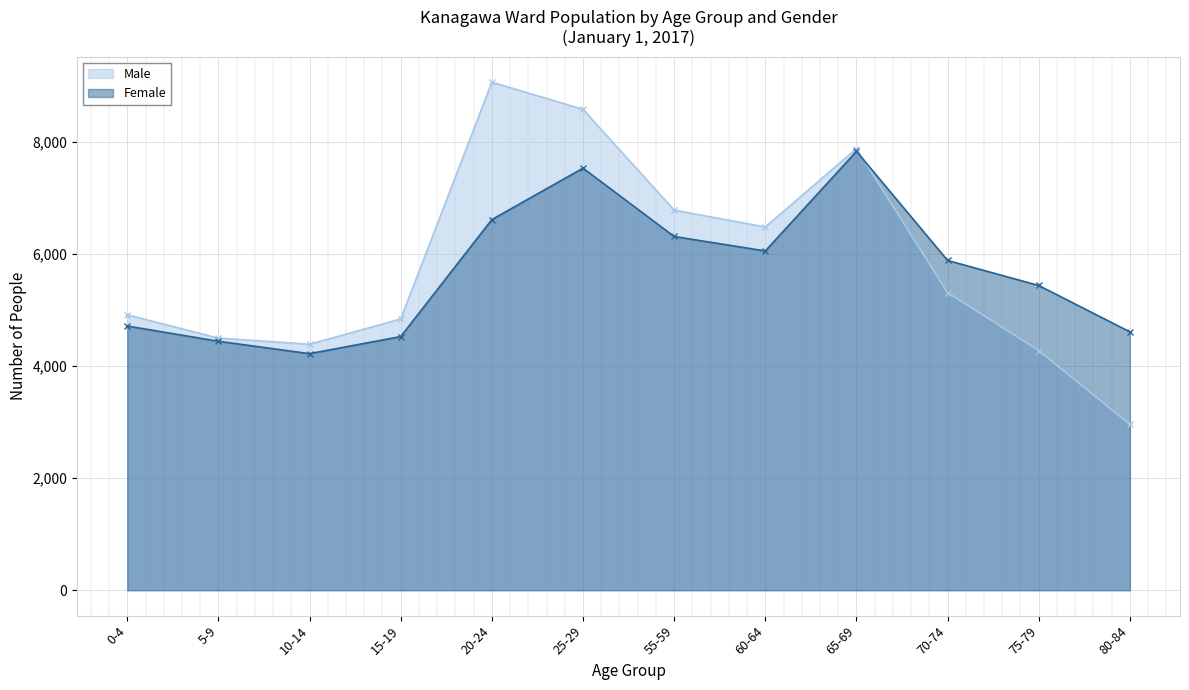

True or false: Male (Total) has more than 0 interior local peaks.

True